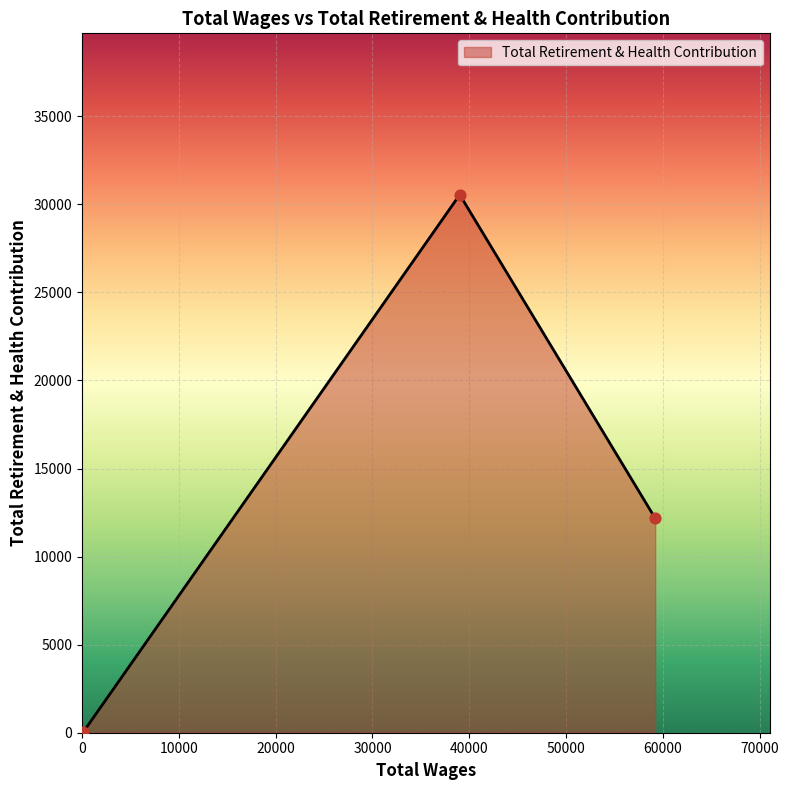

What is the maximum value shown in the chart?

30547